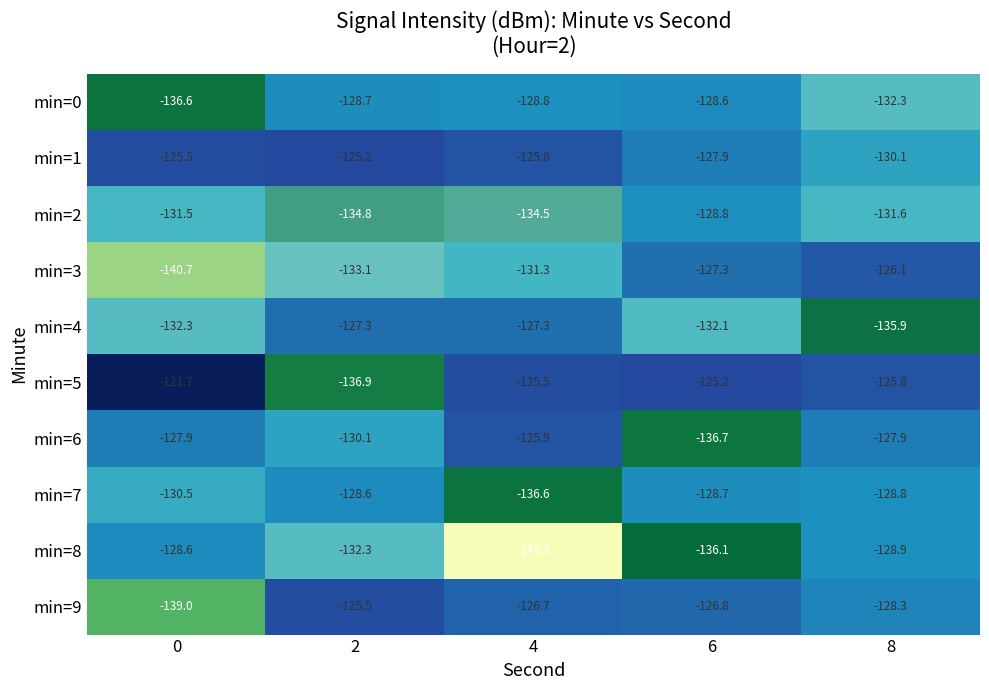

At 6, list the series in order from smallest to largest.

min=6, min=8, min=4, min=2, min=7, min=0, min=1, min=3, min=9, min=5